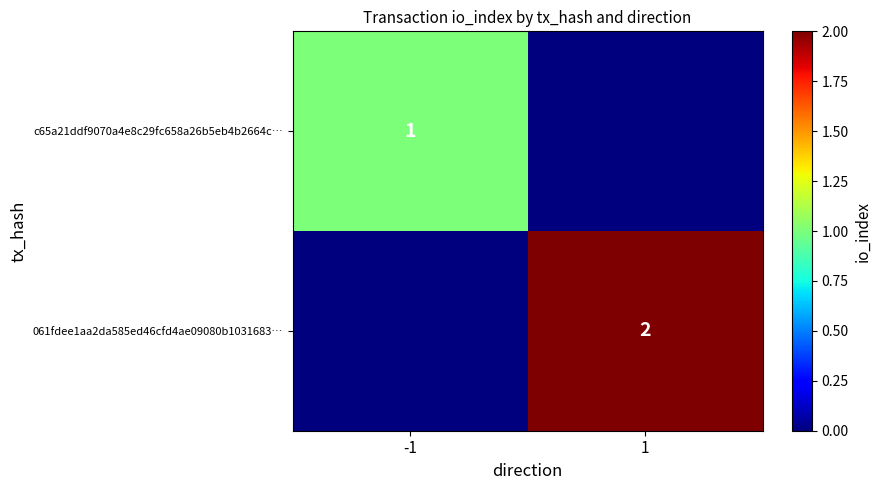

The value of c65a21ddf9070a4e8c29fc658a26b5eb4b2664c… at -1 is 0. True or false?

False